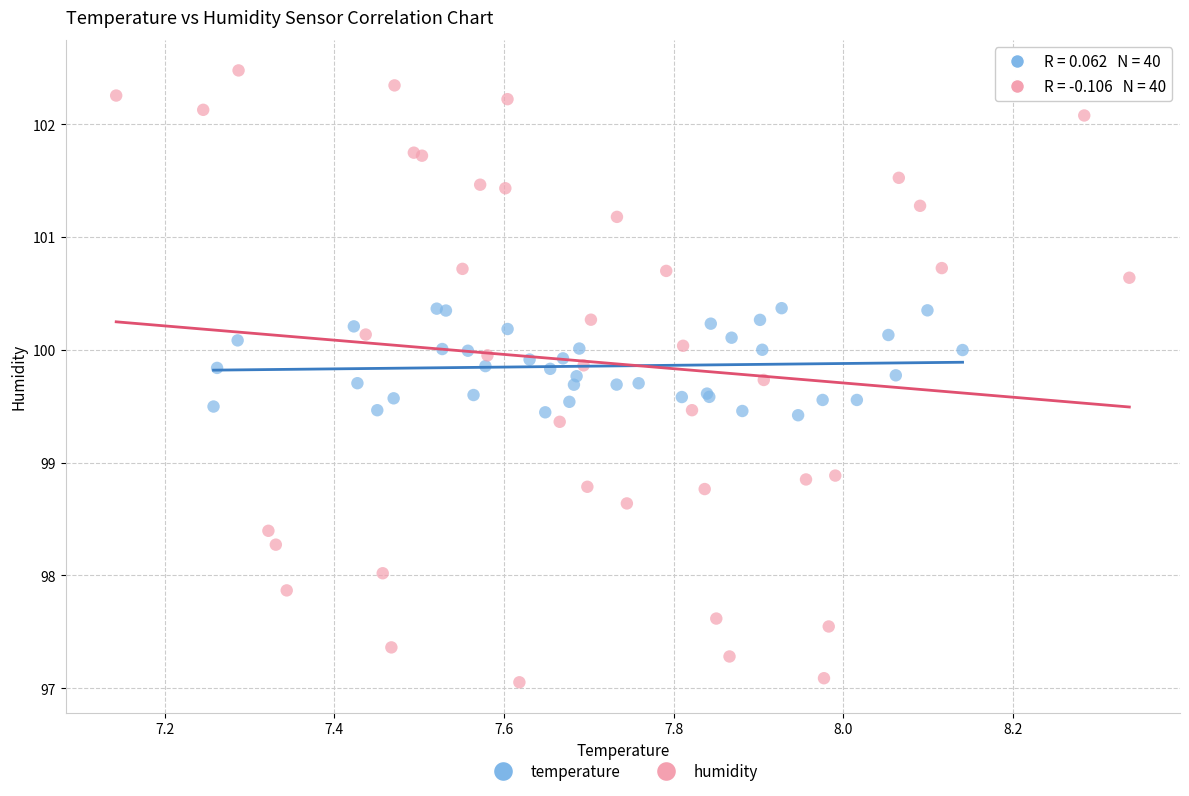

What are all the series names shown in the legend?

temperature, humidity